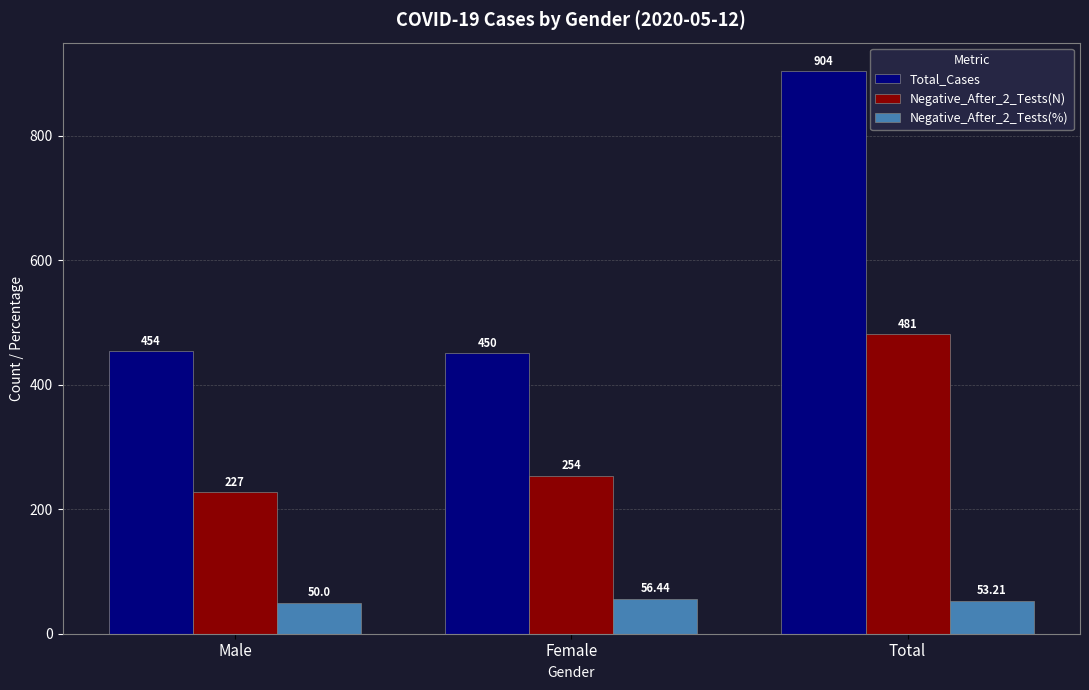

Reading right to left, transcribe all the data shown in this chart.

Total_Cases: 904.0	450.0	454.0
Negative_After_2_Tests(N): 481.0	254.0	227.0
Negative_After_2_Tests(%): 53.2	56.4	50.0